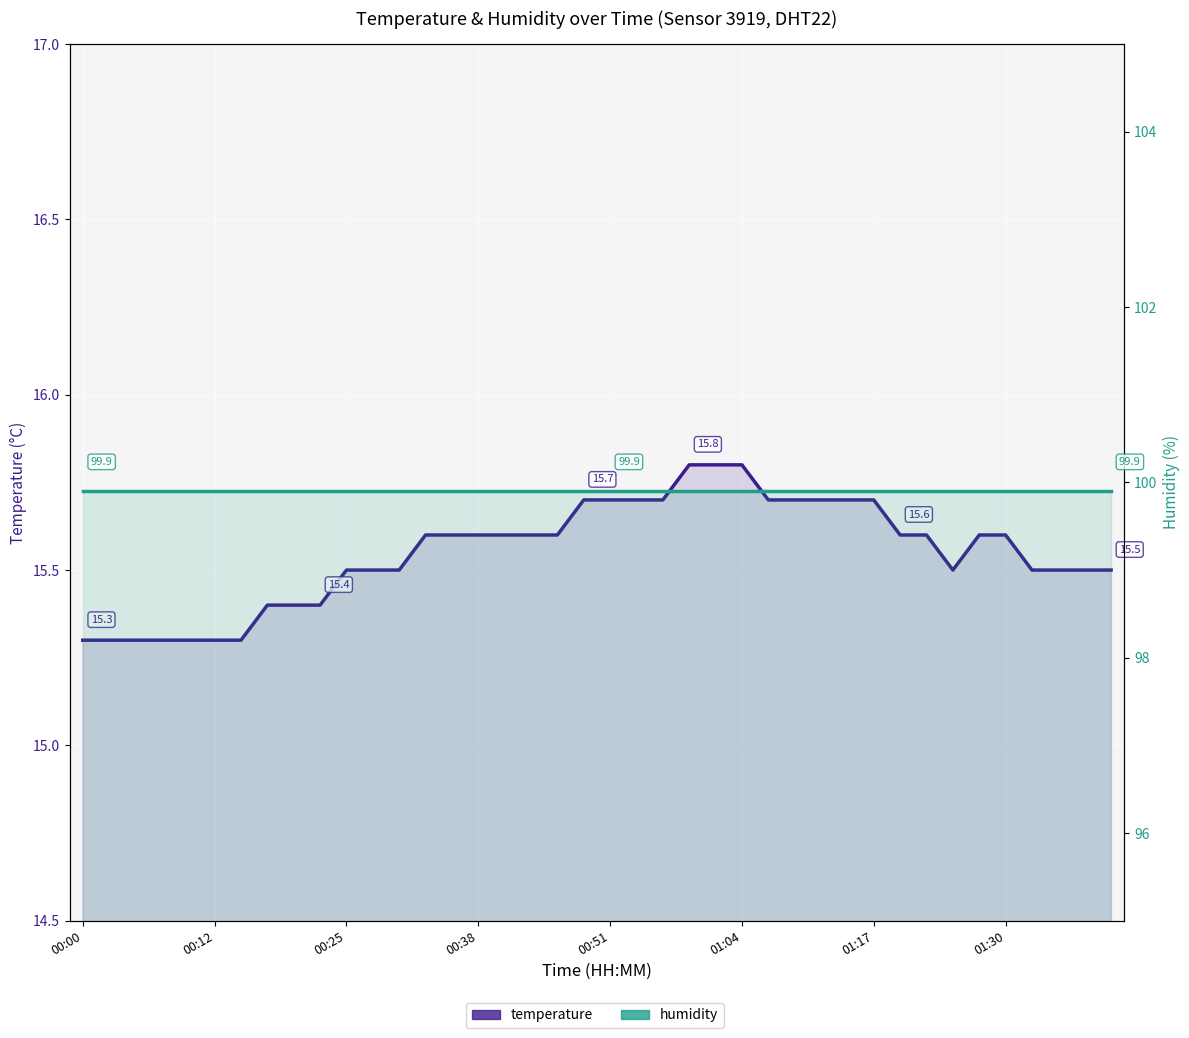

Rank the categories by humidity value from highest to lowest.

00:00, 00:12, 00:25, 00:38, 00:51, 01:04, 01:17, 01:30, 8, 9, 10, 11, 12, 13, 14, 15, 16, 17, 18, 19, 20, 21, 22, 23, 24, 25, 26, 27, 28, 29, 30, 31, 32, 33, 34, 35, 36, 37, 38, 39